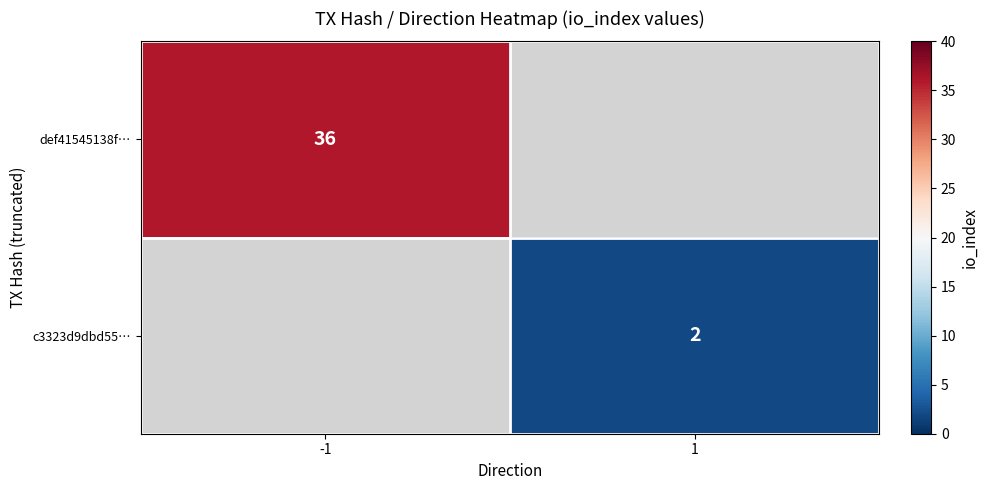

What is the greatest value displayed?

36.0